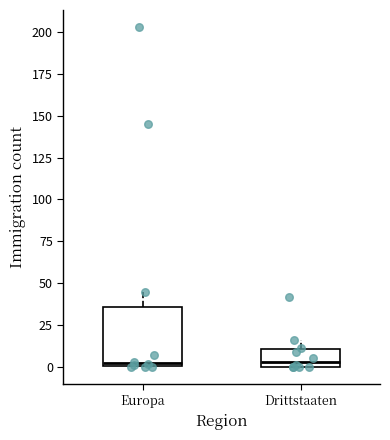

Where is the lower edge of the box for Europa on the y-axis? The values are not printed on the chart, so give them approximately, as read against the axis.

0